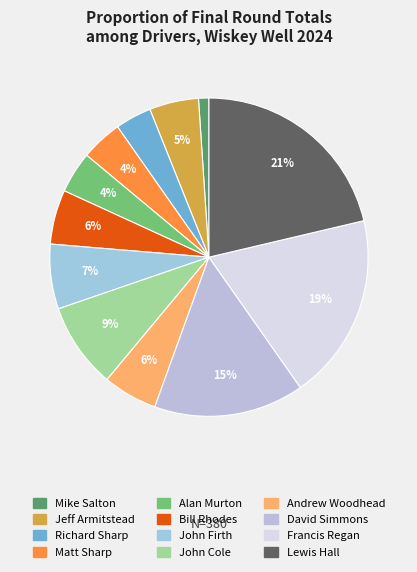

How many segments does this pie chart have?

12